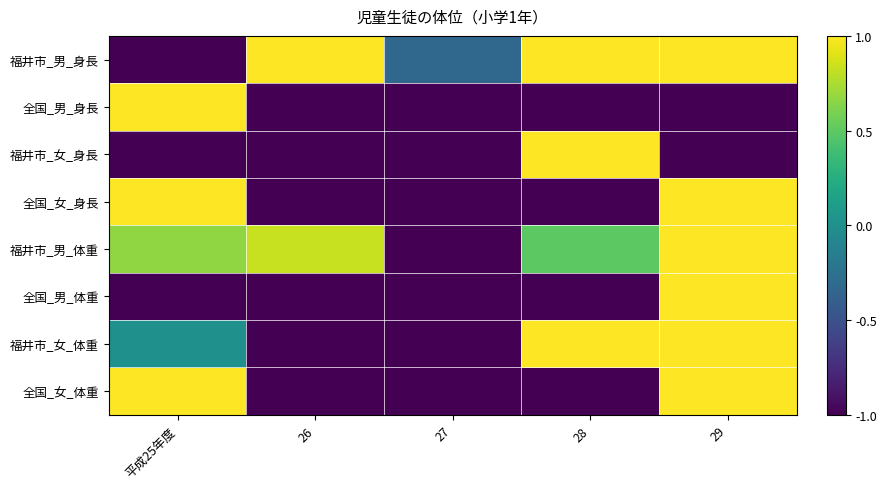

Reading right to left, what are all the values shown in this chart?

福井市_男_身長: 29=1.0	28=1.0	27=-0.3	26=1.0	平成25年度=-1.0
全国_男_身長: 29=-1.0	28=-1.0	27=-1.0	26=-1.0	平成25年度=1.0
福井市_女_身長: 29=-1.0	28=1.0	27=-1.0	26=-1.0	平成25年度=-1.0
全国_女_身長: 29=1.0	28=-1.0	27=-1.0	26=-1.0	平成25年度=1.0
福井市_男_体重: 29=1.0	28=0.5	27=-1.0	26=0.8	平成25年度=0.7
全国_男_体重: 29=1.0	28=-1.0	27=-1.0	26=-1.0	平成25年度=-1.0
福井市_女_体重: 29=1.0	28=1.0	27=-1.0	26=-1.0	平成25年度=0.0
全国_女_体重: 29=1.0	28=-1.0	27=-1.0	26=-1.0	平成25年度=1.0